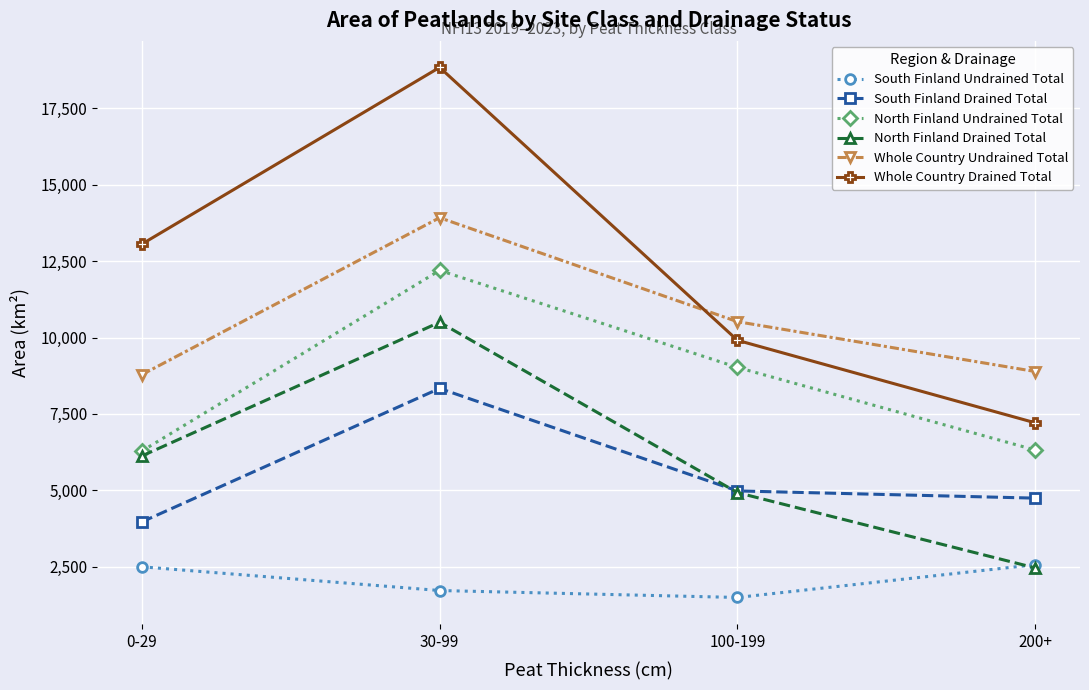

Which series changed the most between 0-29 and 100-199?

Whole Country Drained Total